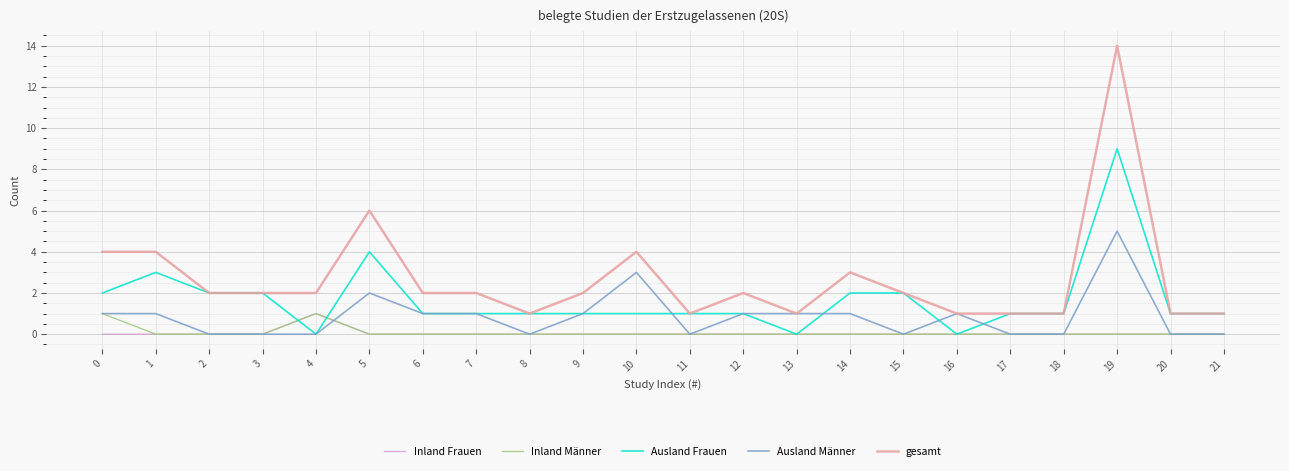

Read the Ausland Frauen value at 9.

1